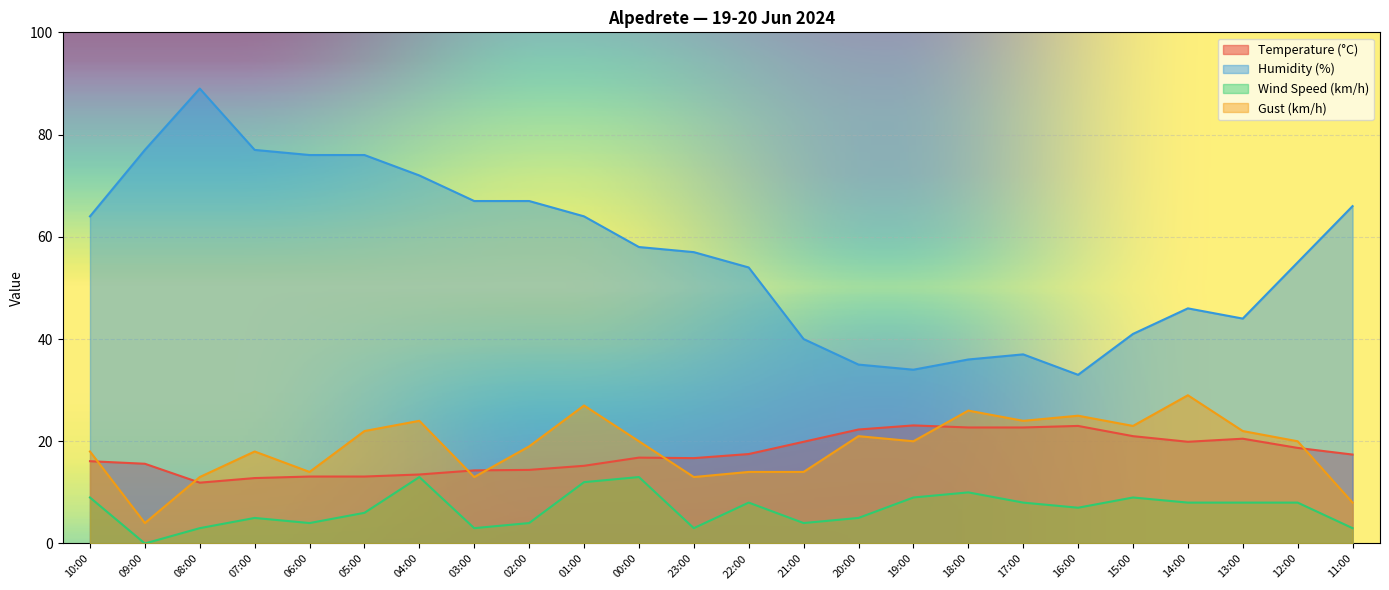

True or false: Wind Speed (km/h) has more than 0 interior local peaks.

True